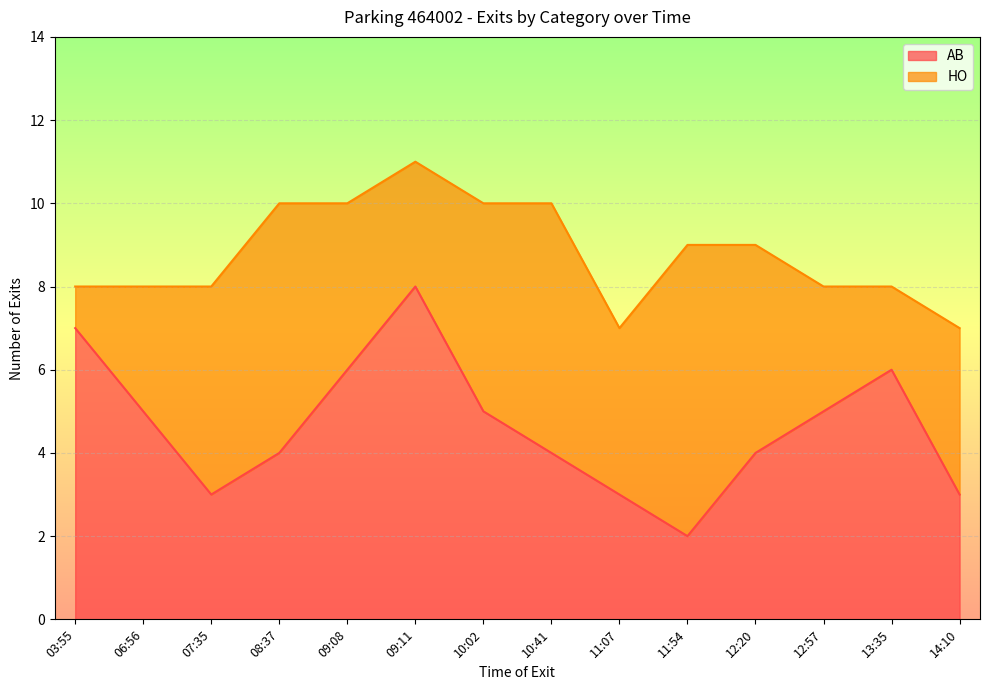

True or false: AB has a value of 4 at 12:20.

True